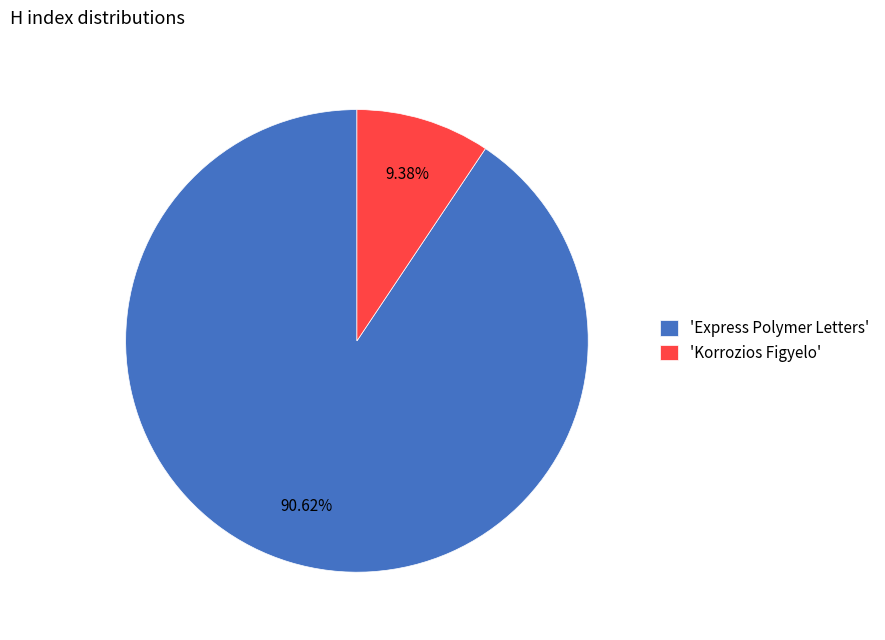

What is the largest slice in the pie chart?

'Express Polymer Letters'